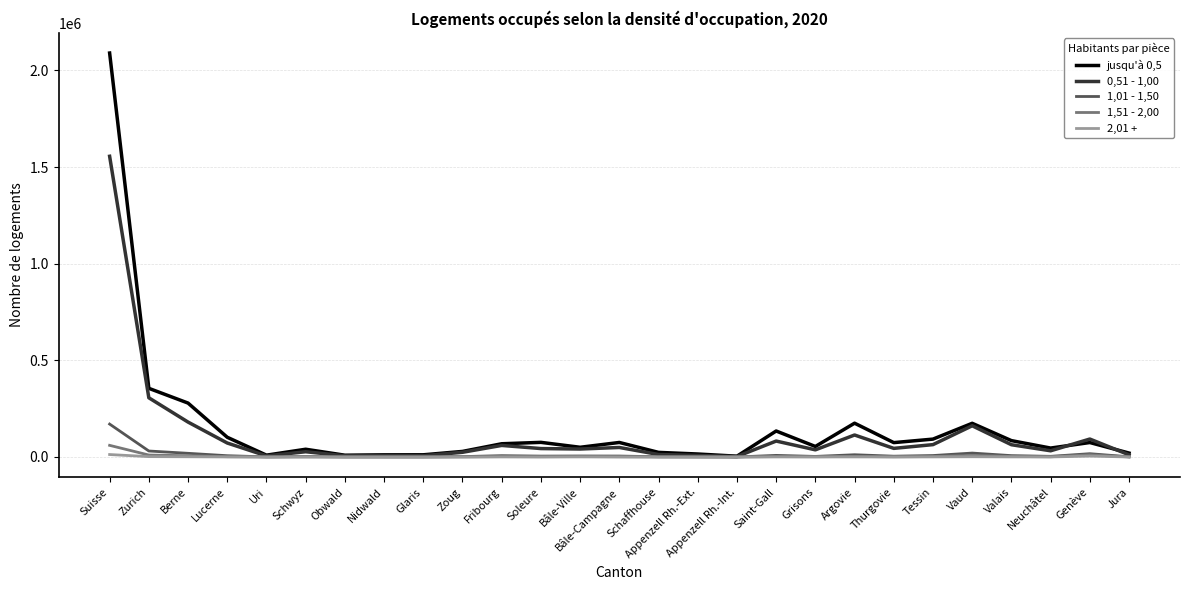

What is the highest value of the 2,01 + series?

12688